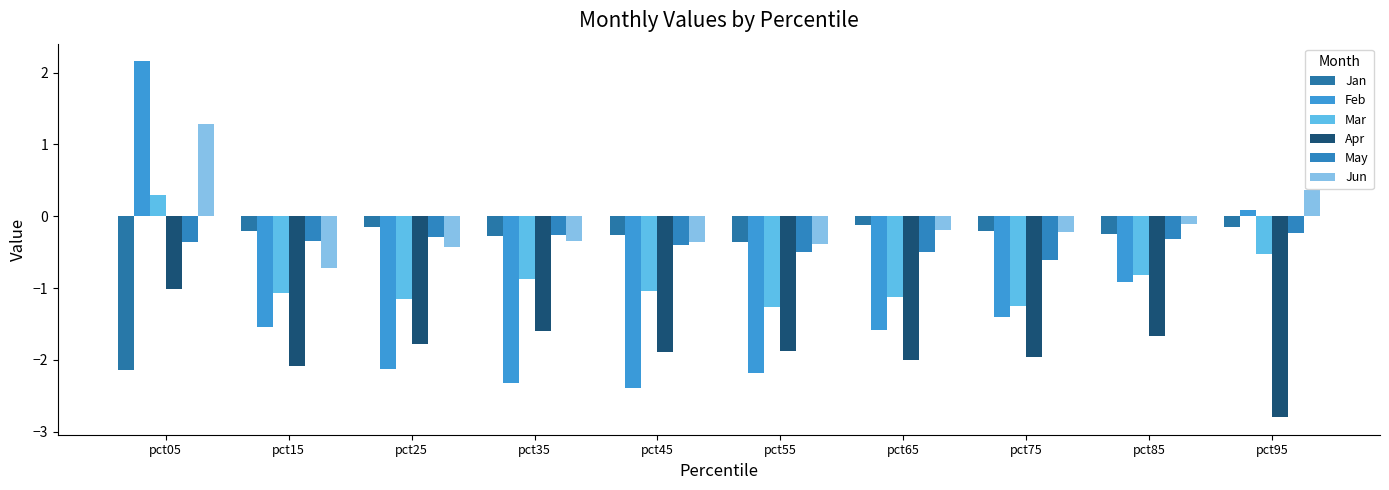

At how many categories does at least one series exceed -1?

10